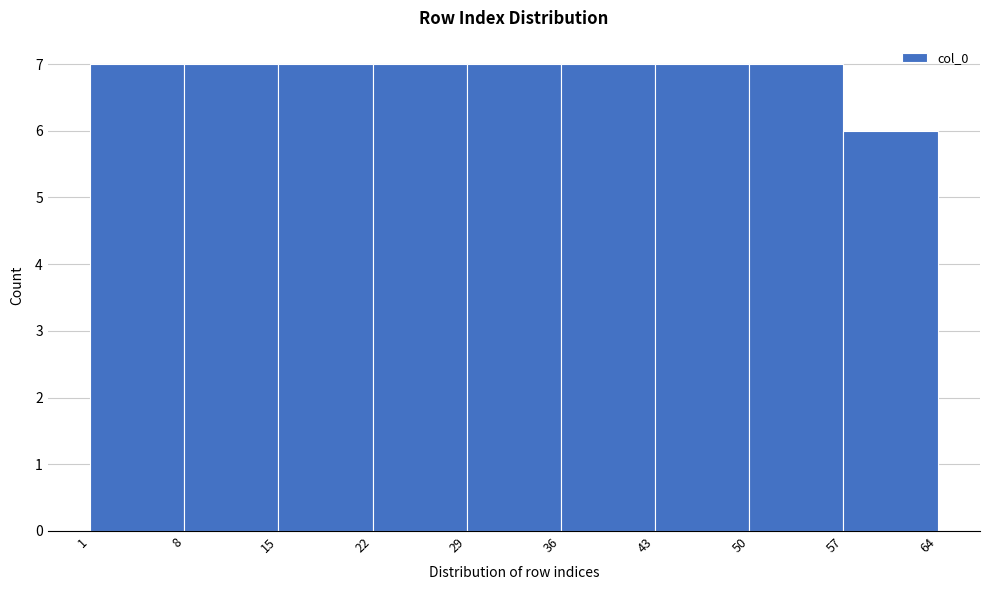

Reading left to right, transcribe this chart: for each bar, give the range it covers on the x-axis and its height. The values are not printed on the chart, so give them approximately, as read against the axis.

1 to 8: 7
8 to 15: 7
15 to 22: 7
22 to 29: 7
29 to 36: 7
36 to 43: 7
43 to 50: 7
50 to 57: 7
57 to 64: 6